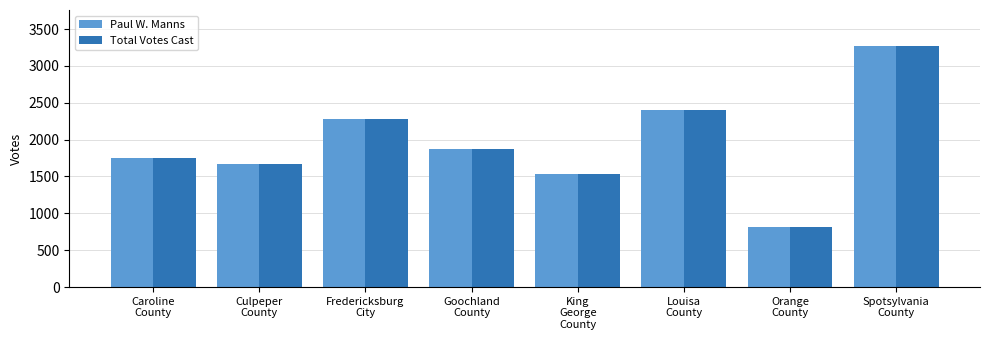

How many groups of bars are there?

8